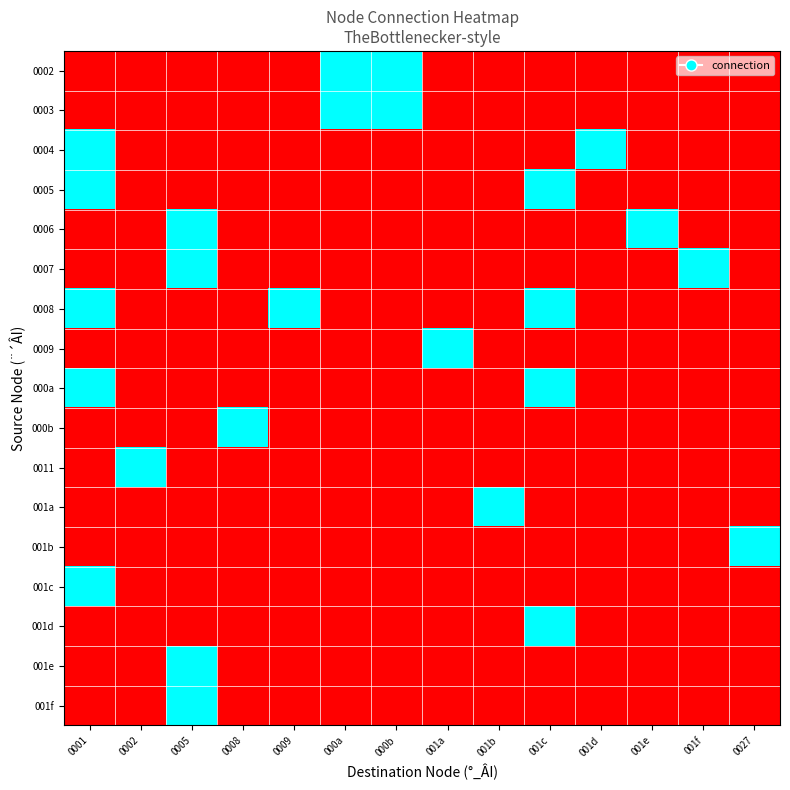

Reading left to right, list all the values displayed in this chart.

0002: 0001=0	0002=0	0005=0	0008=0	0009=0	000a=1	000b=1	001a=0	001b=0	001c=0	001d=0	001e=0	001f=0	0027=0
0003: 0001=0	0002=0	0005=0	0008=0	0009=0	000a=1	000b=1	001a=0	001b=0	001c=0	001d=0	001e=0	001f=0	0027=0
0004: 0001=1	0002=0	0005=0	0008=0	0009=0	000a=0	000b=0	001a=0	001b=0	001c=0	001d=1	001e=0	001f=0	0027=0
0005: 0001=1	0002=0	0005=0	0008=0	0009=0	000a=0	000b=0	001a=0	001b=0	001c=1	001d=0	001e=0	001f=0	0027=0
0006: 0001=0	0002=0	0005=1	0008=0	0009=0	000a=0	000b=0	001a=0	001b=0	001c=0	001d=0	001e=1	001f=0	0027=0
0007: 0001=0	0002=0	0005=1	0008=0	0009=0	000a=0	000b=0	001a=0	001b=0	001c=0	001d=0	001e=0	001f=1	0027=0
0008: 0001=1	0002=0	0005=0	0008=0	0009=1	000a=0	000b=0	001a=0	001b=0	001c=1	001d=0	001e=0	001f=0	0027=0
0009: 0001=0	0002=0	0005=0	0008=0	0009=0	000a=0	000b=0	001a=1	001b=0	001c=0	001d=0	001e=0	001f=0	0027=0
000a: 0001=1	0002=0	0005=0	0008=0	0009=0	000a=0	000b=0	001a=0	001b=0	001c=1	001d=0	001e=0	001f=0	0027=0
000b: 0001=0	0002=0	0005=0	0008=1	0009=0	000a=0	000b=0	001a=0	001b=0	001c=0	001d=0	001e=0	001f=0	0027=0
0011: 0001=0	0002=1	0005=0	0008=0	0009=0	000a=0	000b=0	001a=0	001b=0	001c=0	001d=0	001e=0	001f=0	0027=0
001a: 0001=0	0002=0	0005=0	0008=0	0009=0	000a=0	000b=0	001a=0	001b=1	001c=0	001d=0	001e=0	001f=0	0027=0
001b: 0001=0	0002=0	0005=0	0008=0	0009=0	000a=0	000b=0	001a=0	001b=0	001c=0	001d=0	001e=0	001f=0	0027=1
001c: 0001=1	0002=0	0005=0	0008=0	0009=0	000a=0	000b=0	001a=0	001b=0	001c=0	001d=0	001e=0	001f=0	0027=0
001d: 0001=0	0002=0	0005=0	0008=0	0009=0	000a=0	000b=0	001a=0	001b=0	001c=1	001d=0	001e=0	001f=0	0027=0
001e: 0001=0	0002=0	0005=1	0008=0	0009=0	000a=0	000b=0	001a=0	001b=0	001c=0	001d=0	001e=0	001f=0	0027=0
001f: 0001=0	0002=0	0005=1	0008=0	0009=0	000a=0	000b=0	001a=0	001b=0	001c=0	001d=0	001e=0	001f=0	0027=0